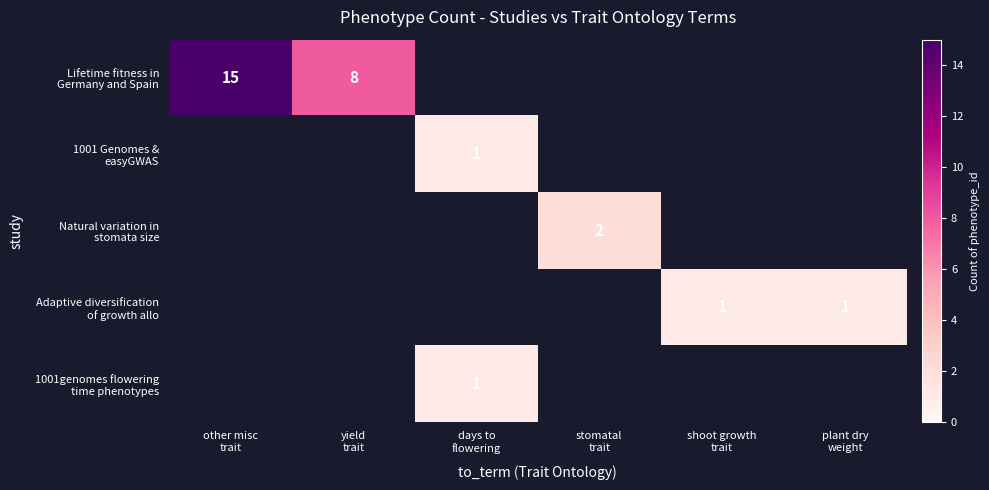

What is the maximum value shown in the chart?

15.0